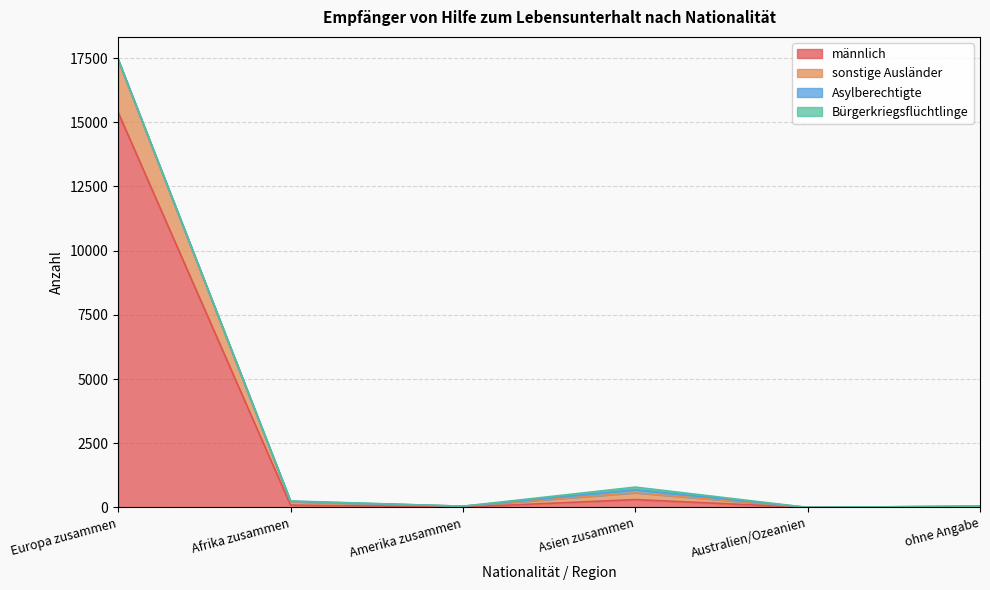

In sonstige Ausländer, how many points are higher than both neighbors (excluding endpoints)?

1